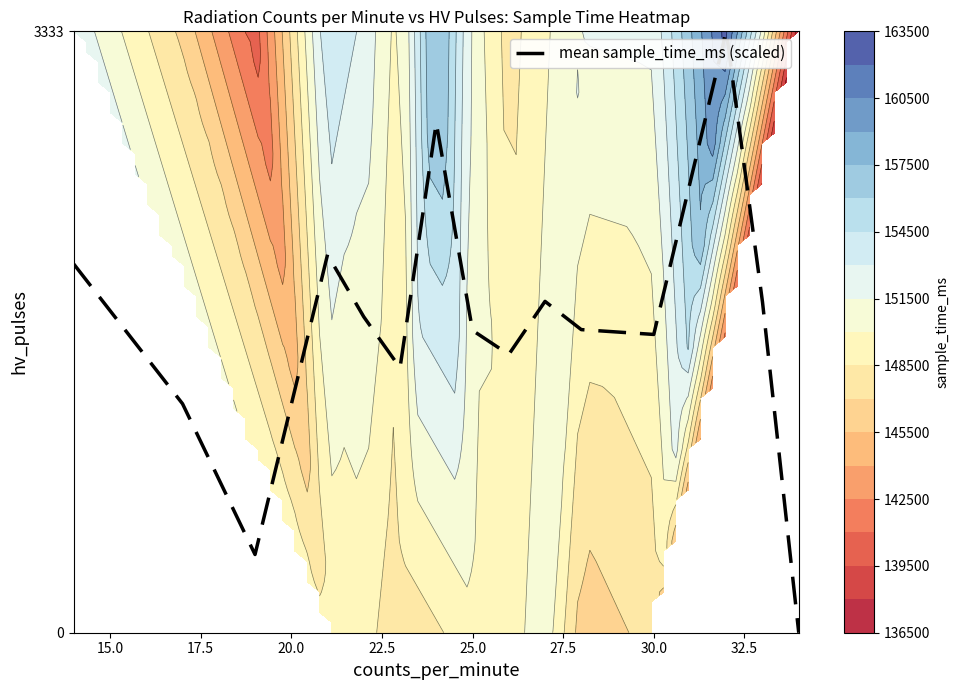

What is the highest value of the mean sample_time_ms (scaled) series?

3333.0